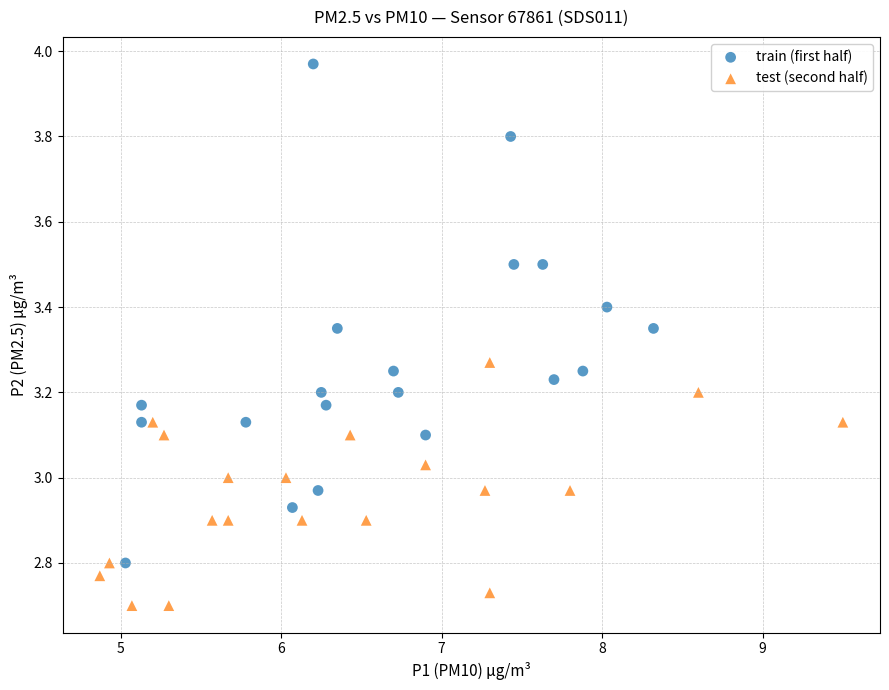

Which series has the largest Y range (max minus min)?

train (first half)